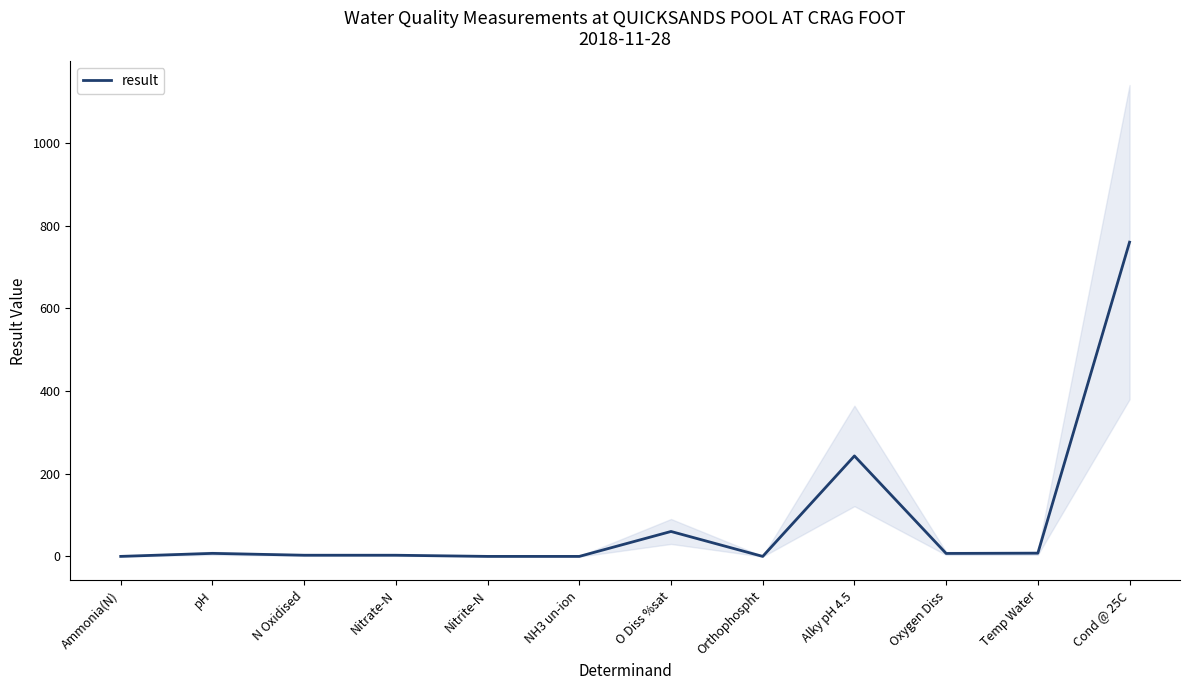

Which has a higher value, Cond @ 25C or Orthophospht?

Cond @ 25C